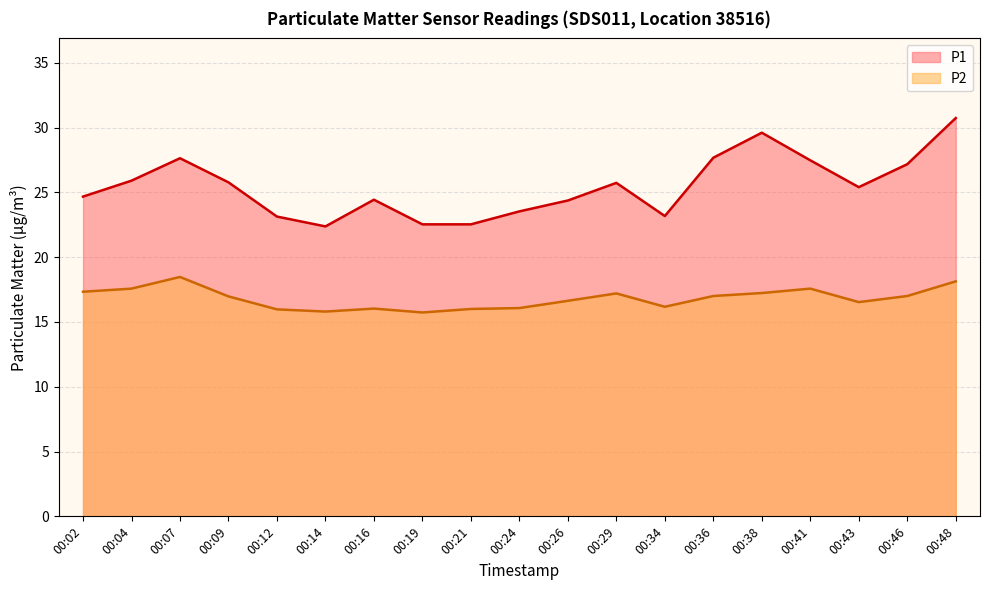

Which category has the highest value in the P1 series?

00:48